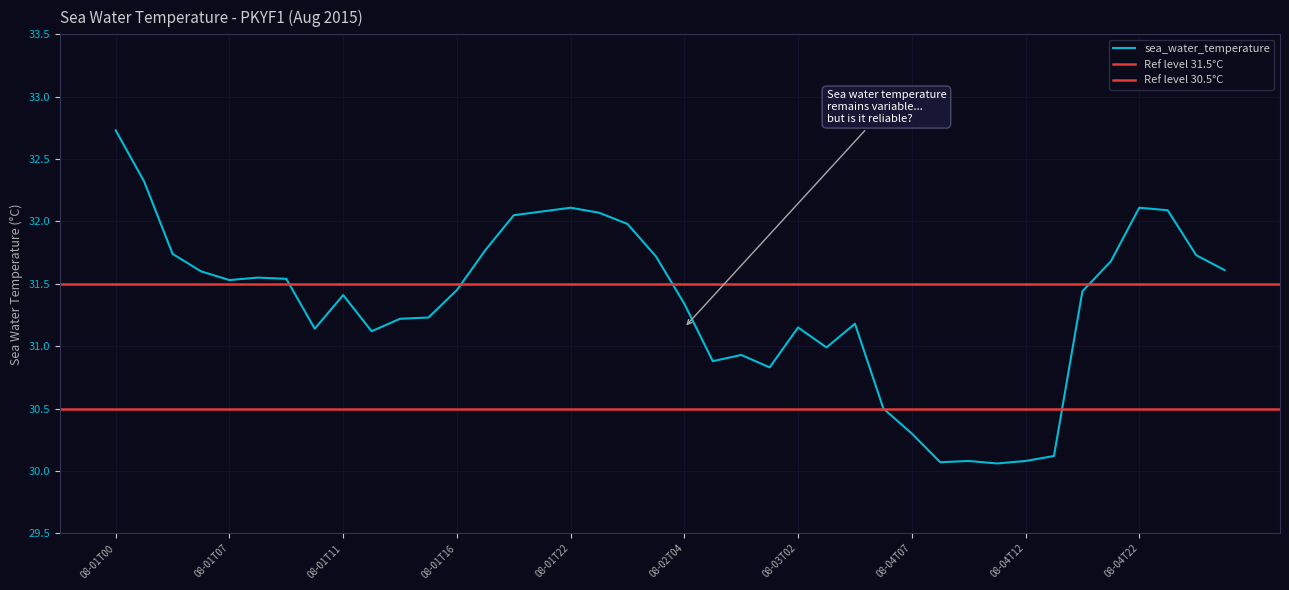

How many points are higher than both their immediate neighbors (excluding endpoints)?

8